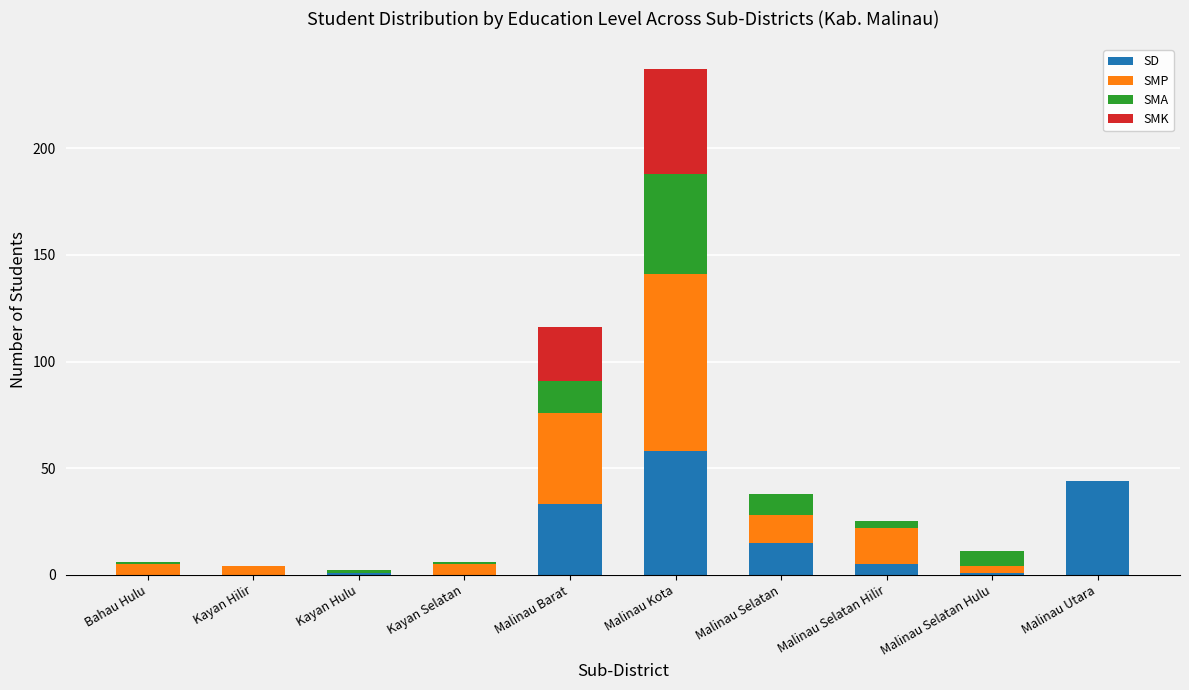

Which category has the highest value in the SD series?

Malinau Kota